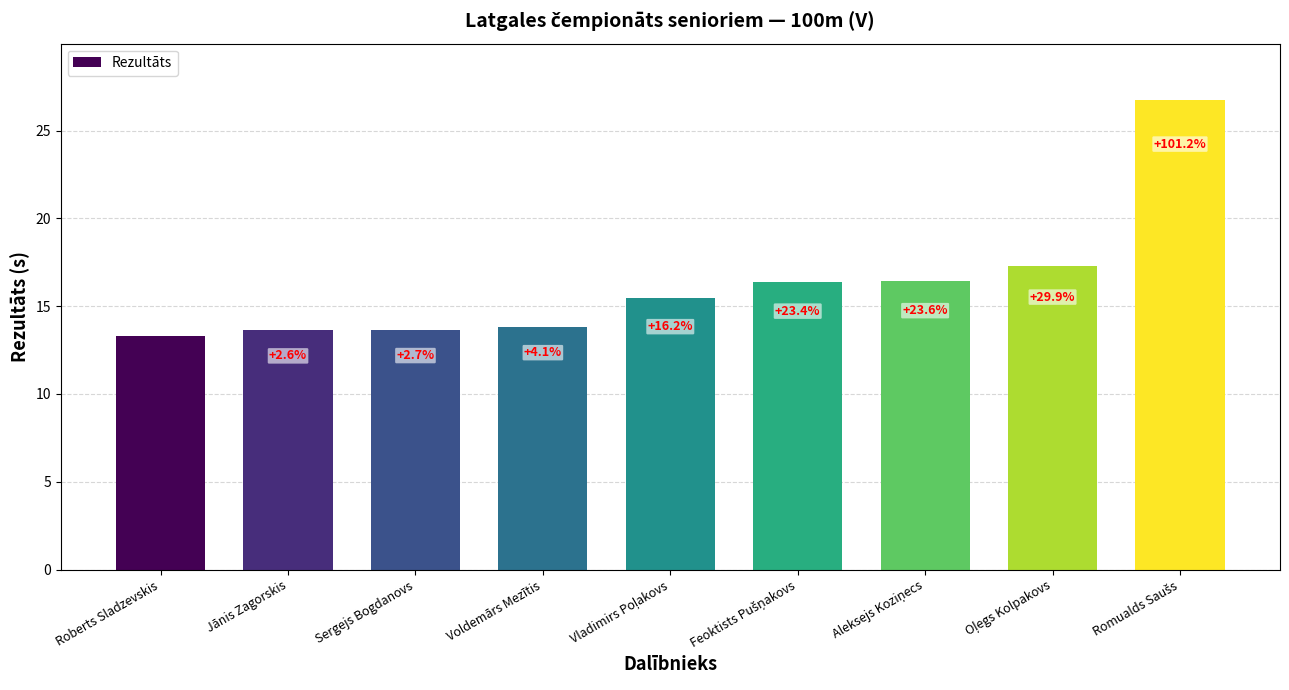

Are the bars horizontal?

No